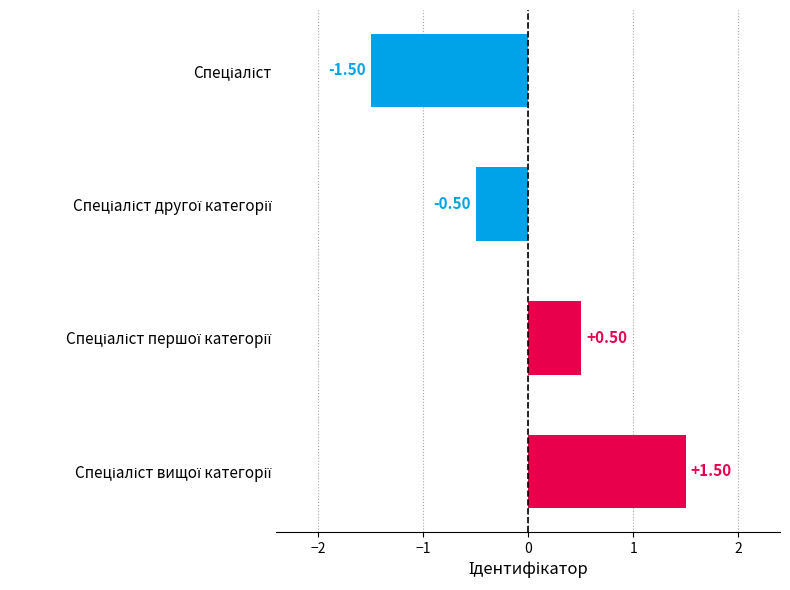

What is the difference between the second highest and minimum values?

2.0